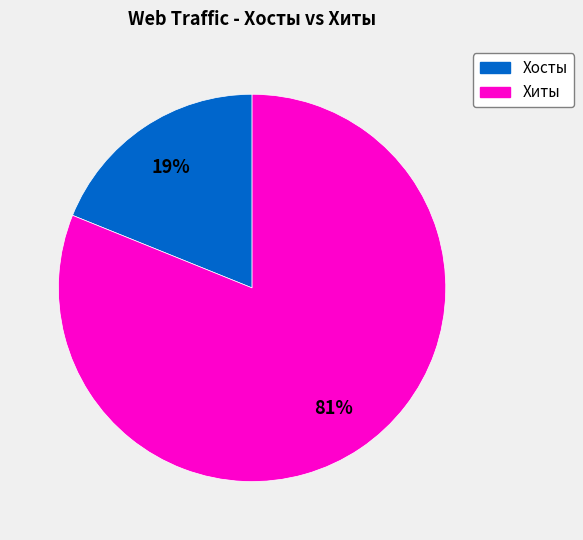

Is there any slice that represents more than half of the pie?

Yes